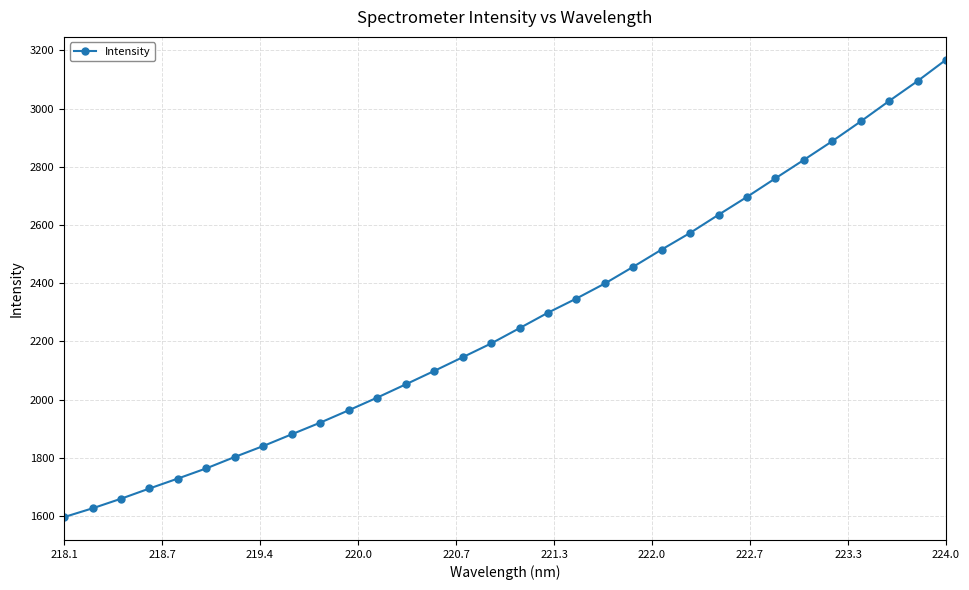

What is the minimum value shown in the chart?

1596.0